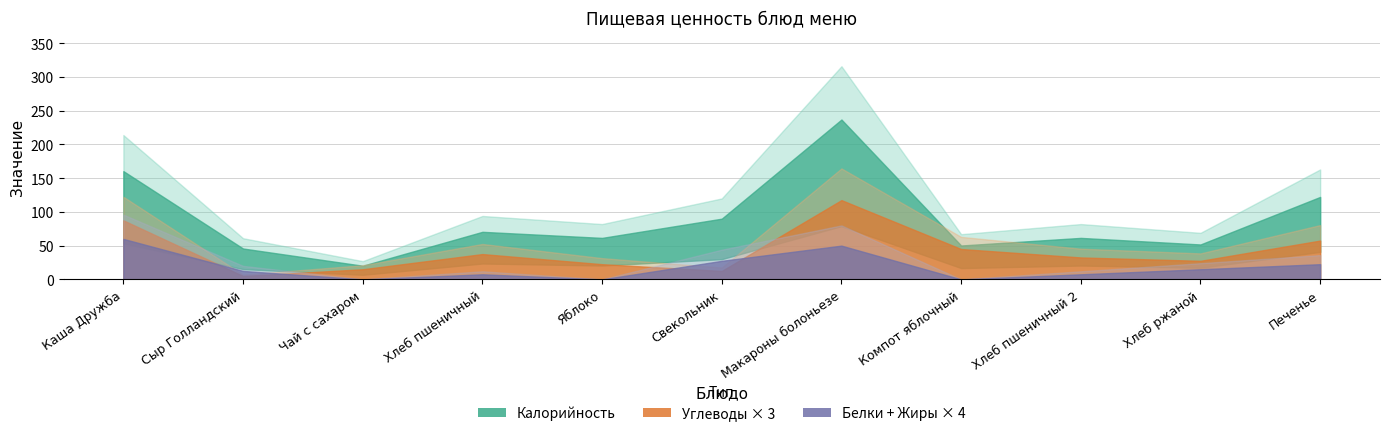

At which label is Калорийность closest to 171?

Печенье